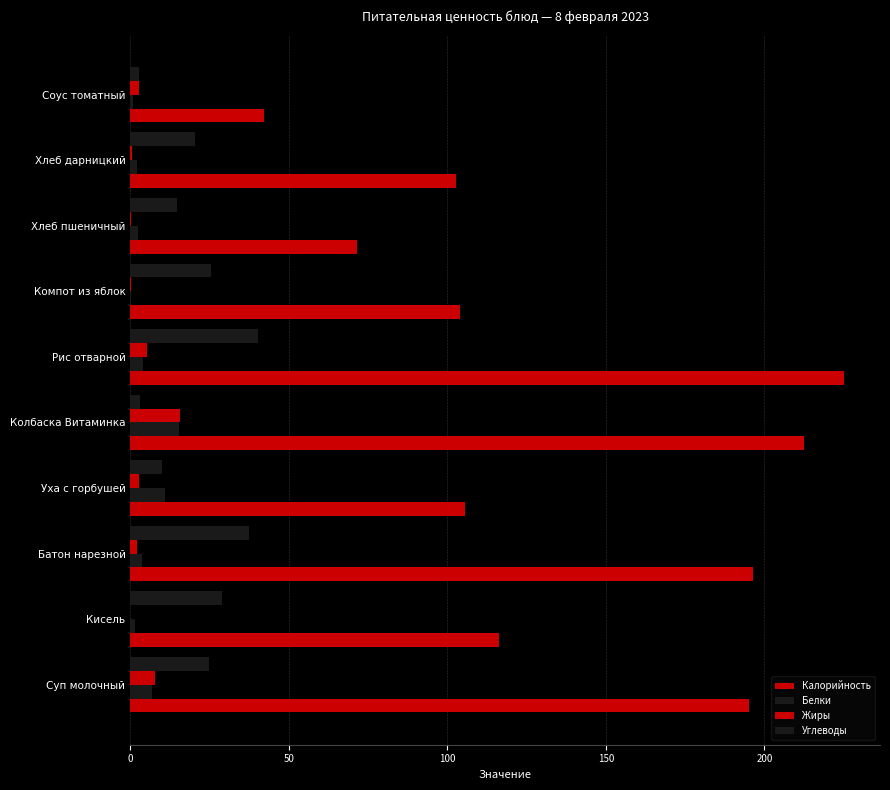

How many values in the Белки series exceed 3?

5